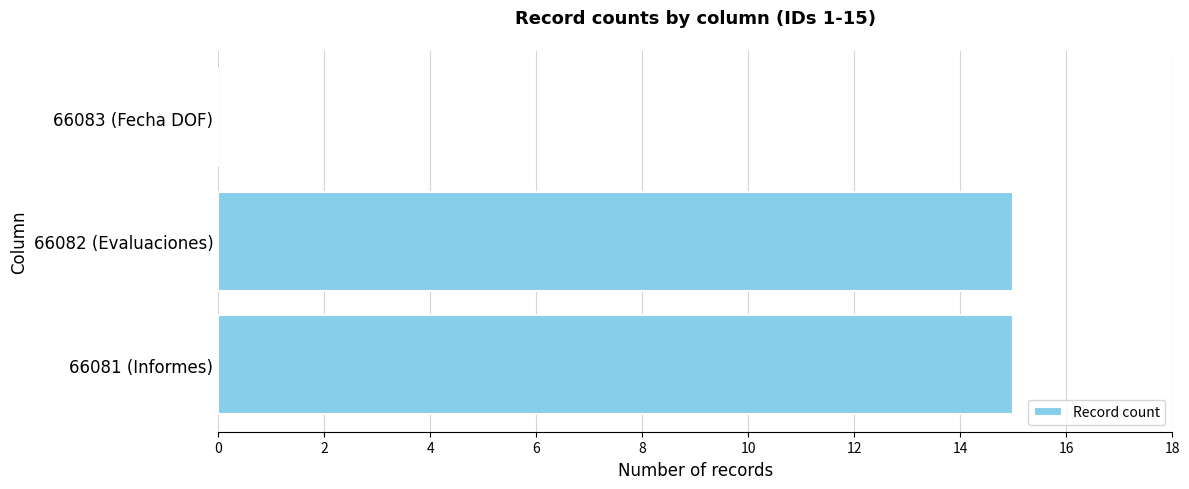

Is it true that the value at 66081 (Informes) is 25?

False